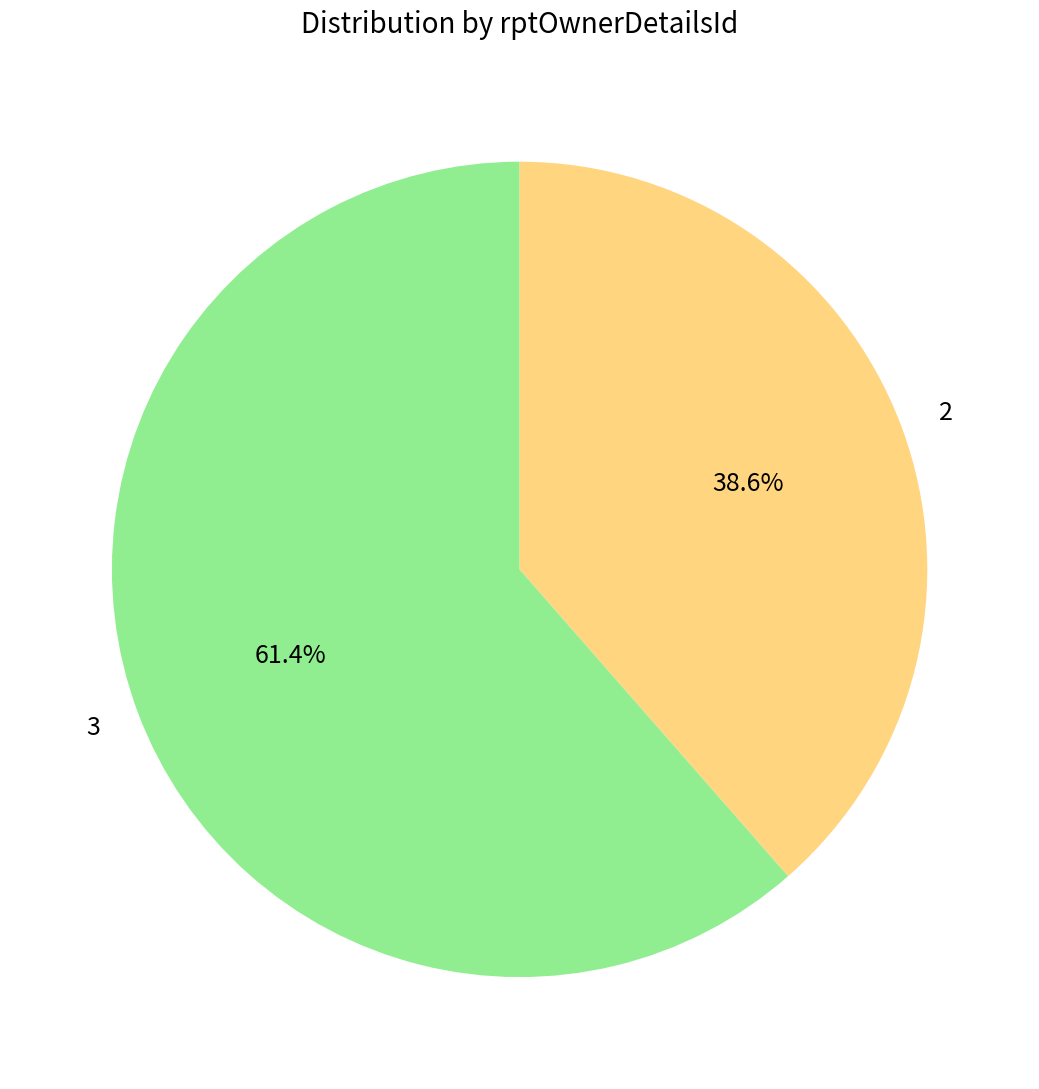

Which category accounts for the majority?

3